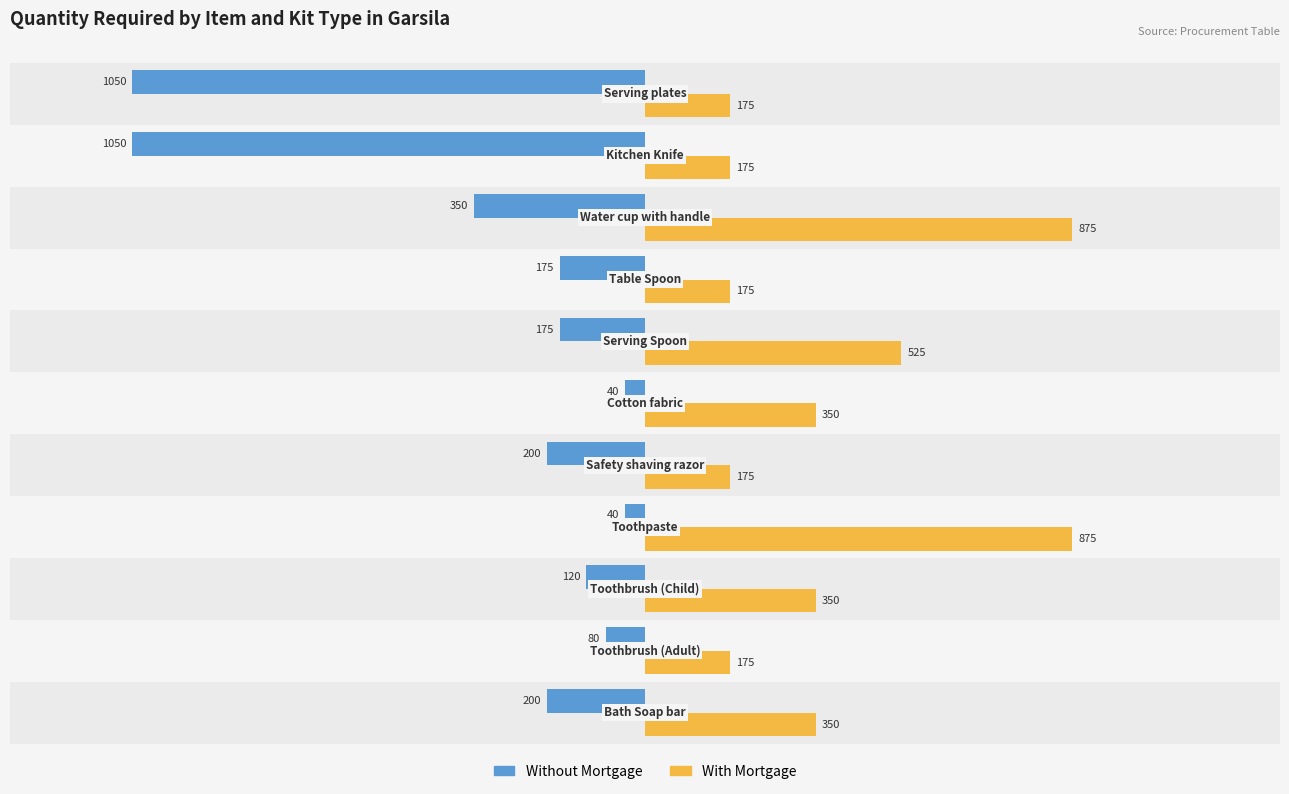

Is the value of Without Mortgage at 8 greater than the value of With Mortgage at −500?

No